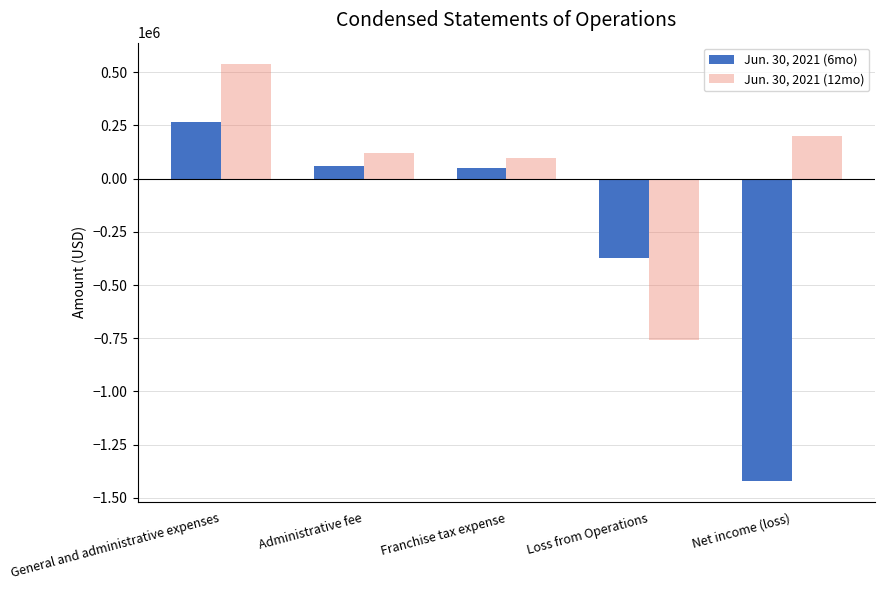

True or false: Jun. 30, 2021 (12mo) has a value of 99178 at Franchise tax expense.

True